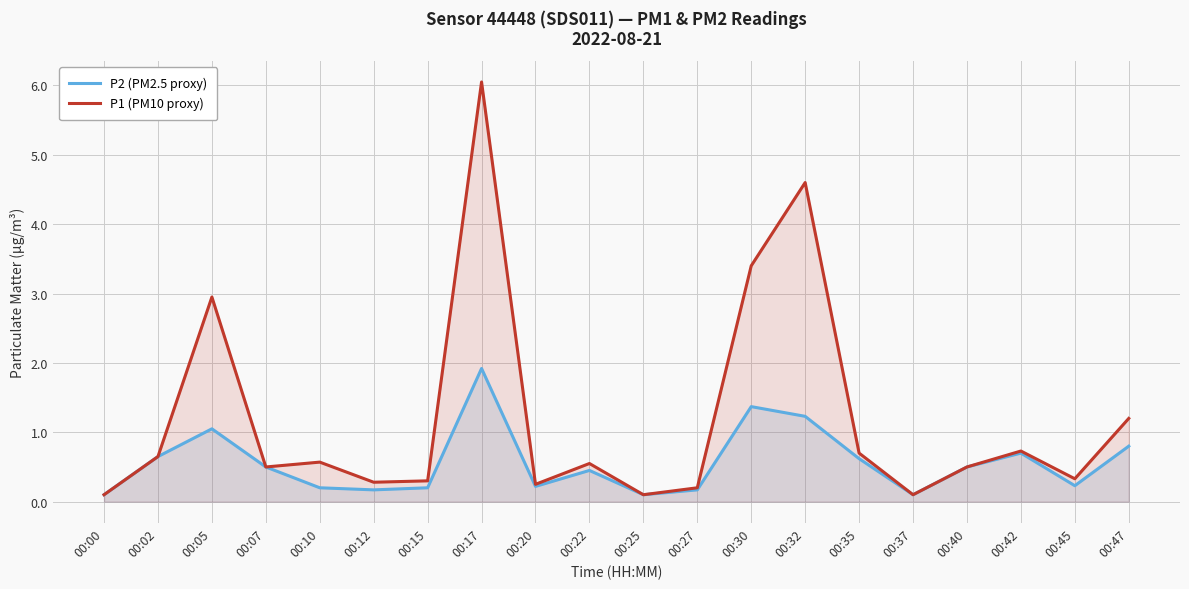

Rank the series by their average value, from lowest to highest.

P2 (PM2.5 proxy), P1 (PM10 proxy)